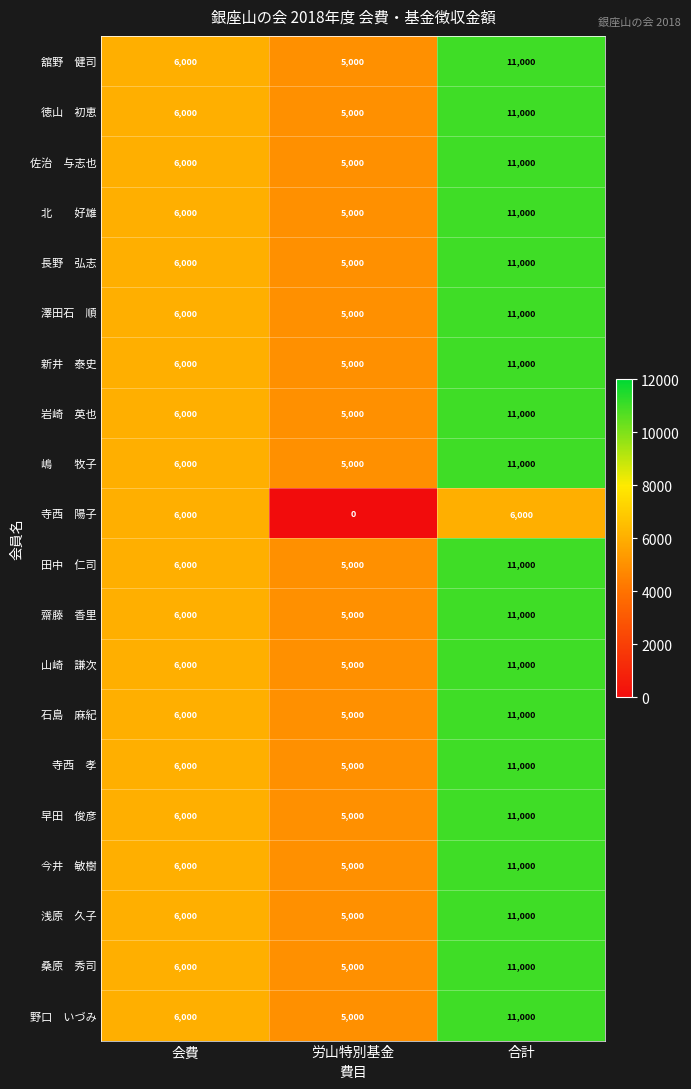

What is the total value across all series at 合計?

215000